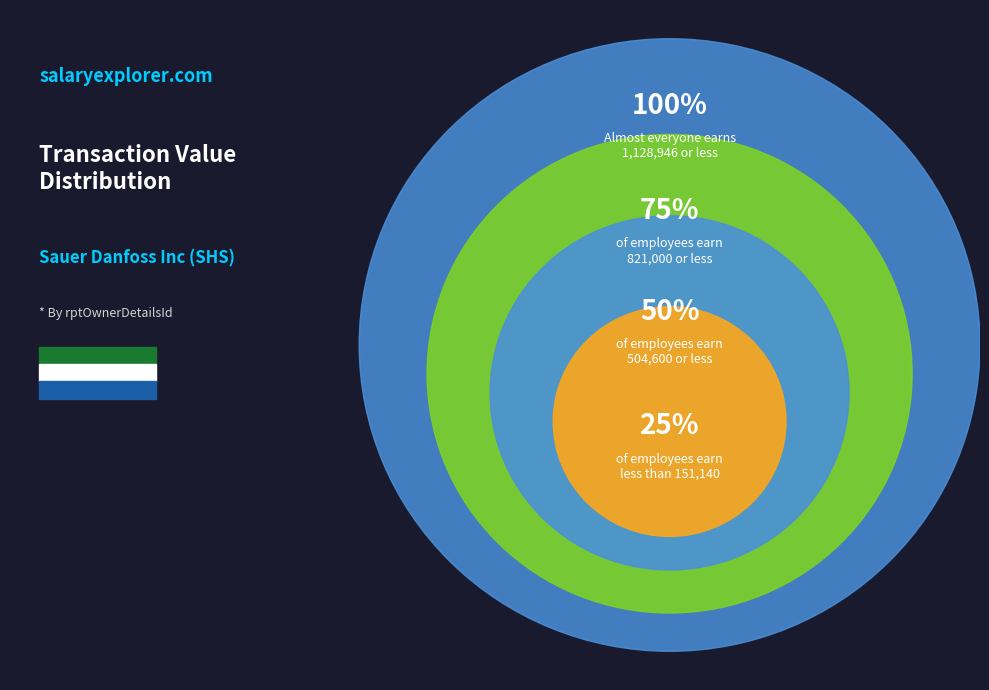

Is it true that 2 is 29% of the pie?

False